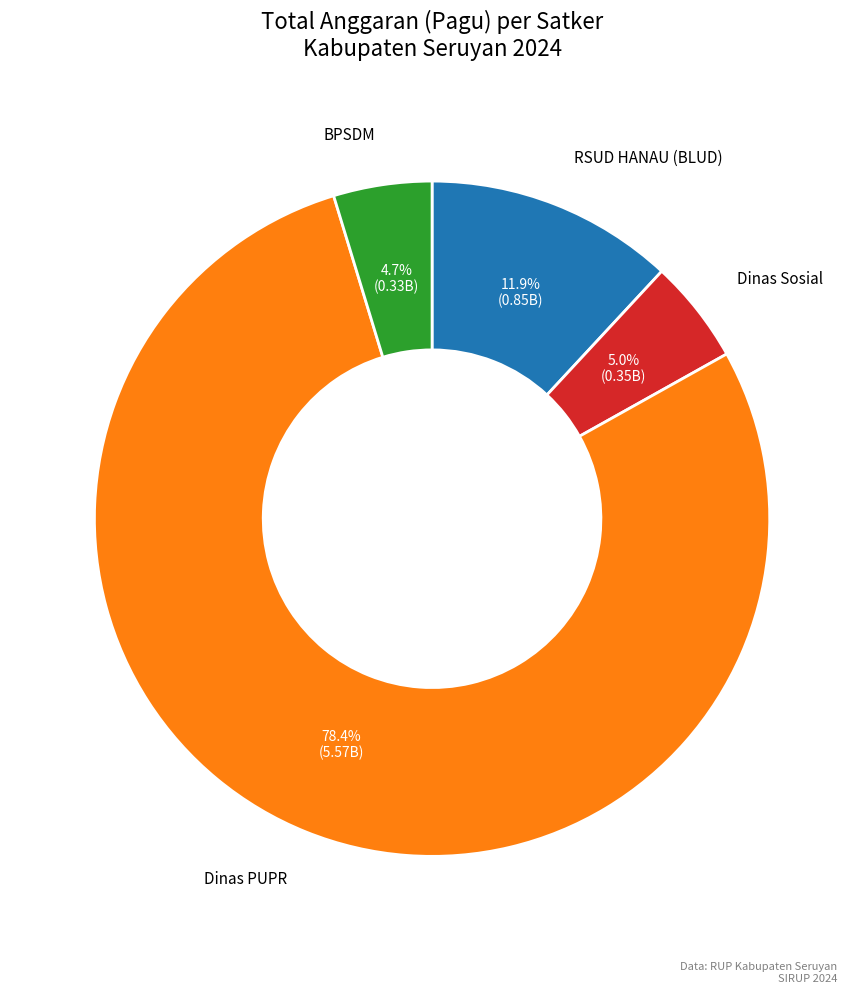

Does any single category account for the majority?

Yes